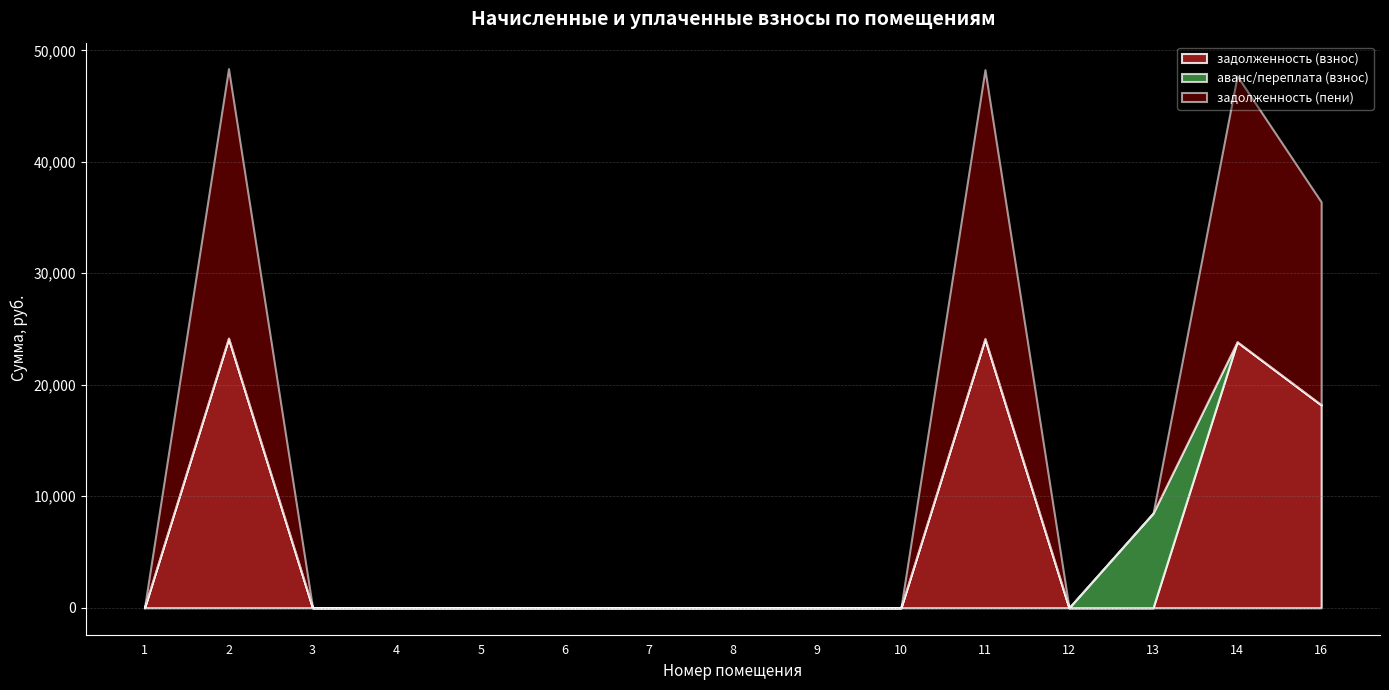

What is the sum of all задолженность (взнос) values?

90367.8